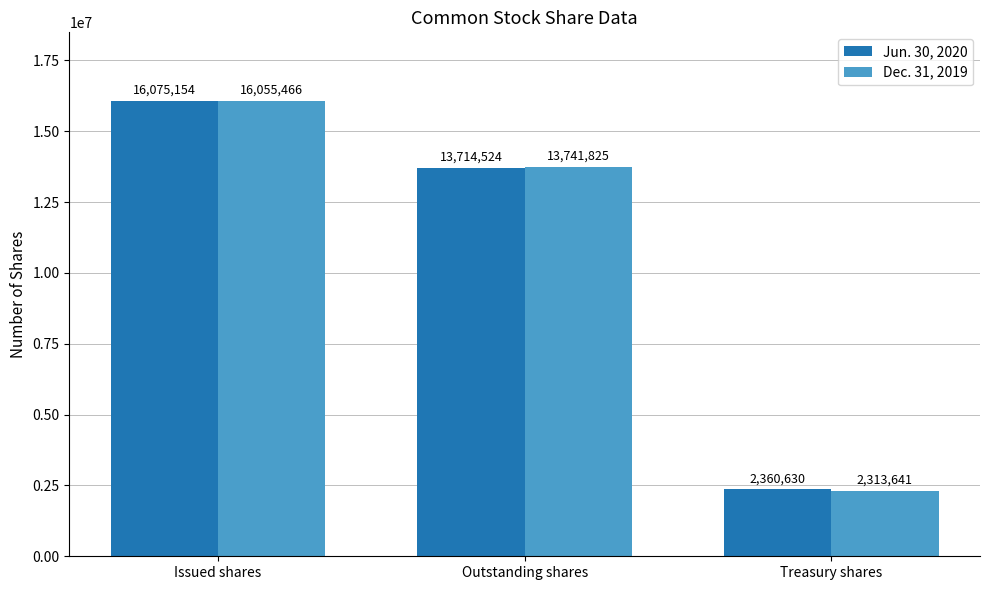

Rank the categories by Jun. 30, 2020 value from lowest to highest.

Treasury shares, Outstanding shares, Issued shares